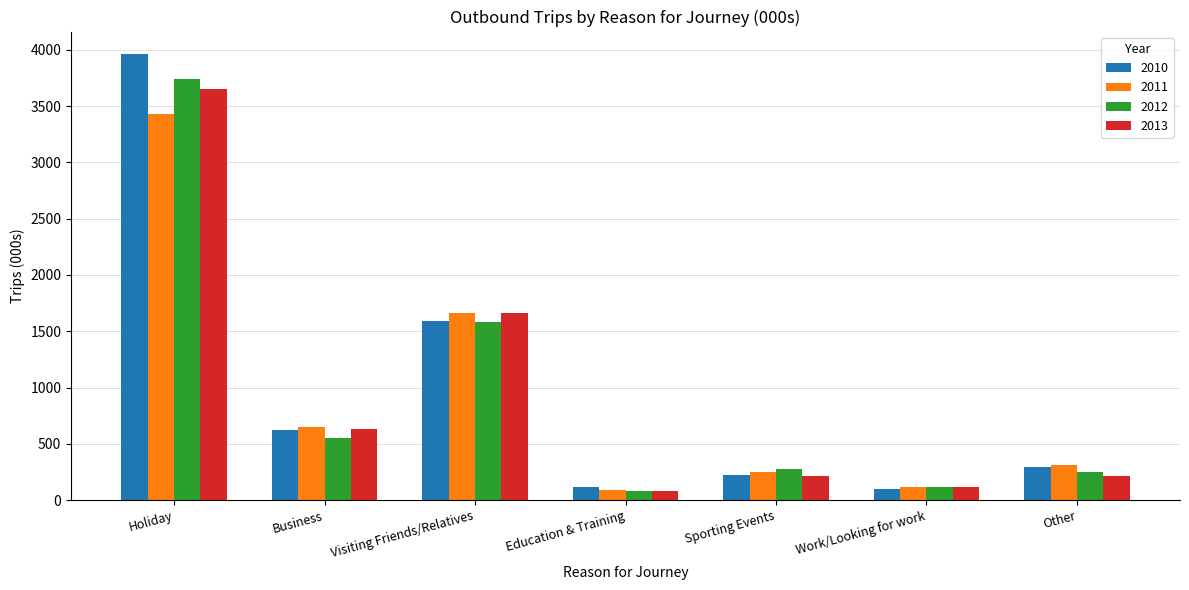

At which label does 2012 reach its minimum?

Education & Training